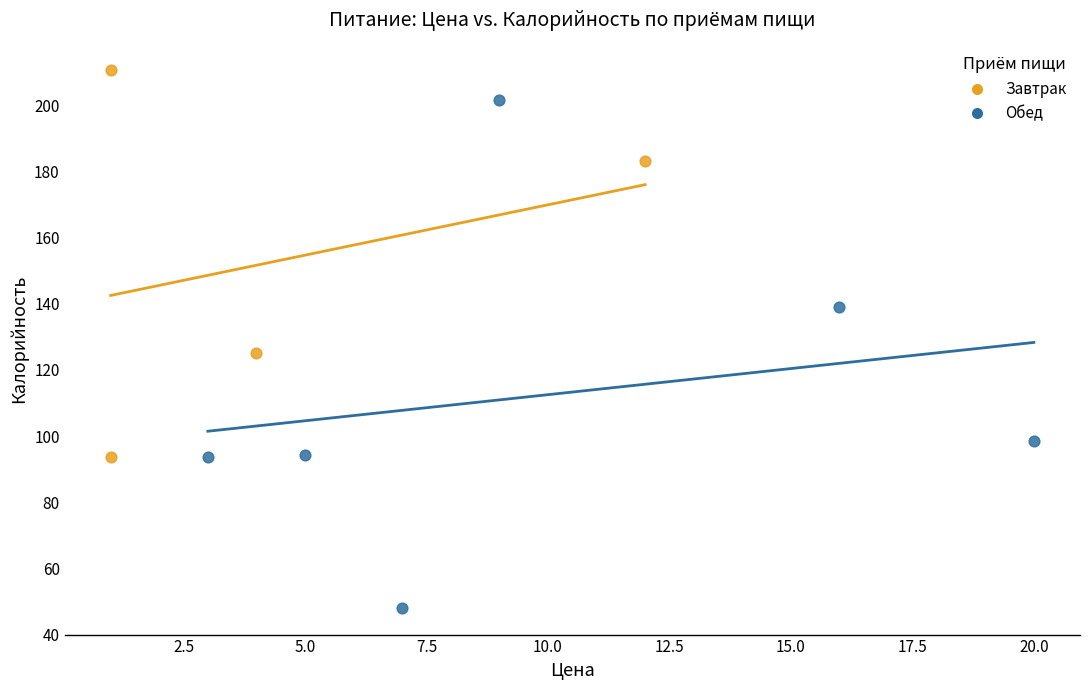

Which series has the largest Y range (max minus min)?

Обед